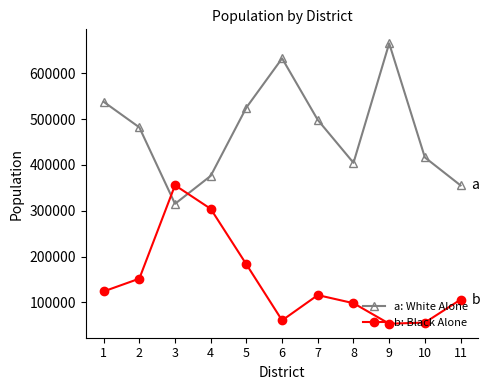

What is the difference between the highest and lowest values at 11?

249365